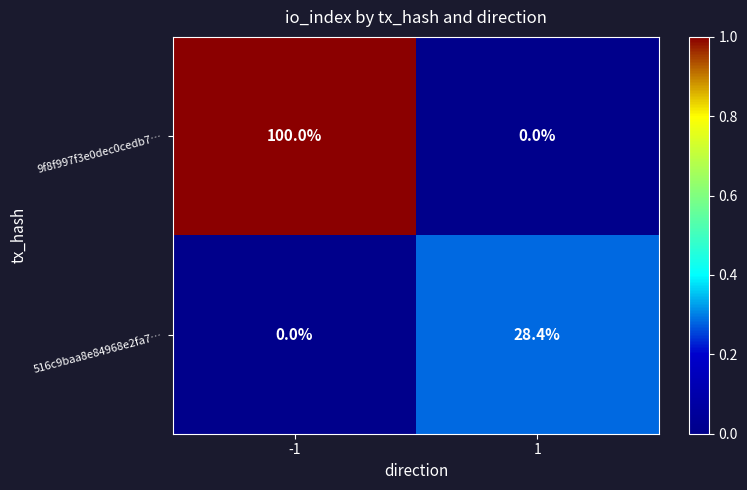

Which series has the largest total across all categories?

9f8f997f3e0dec0cedb7…